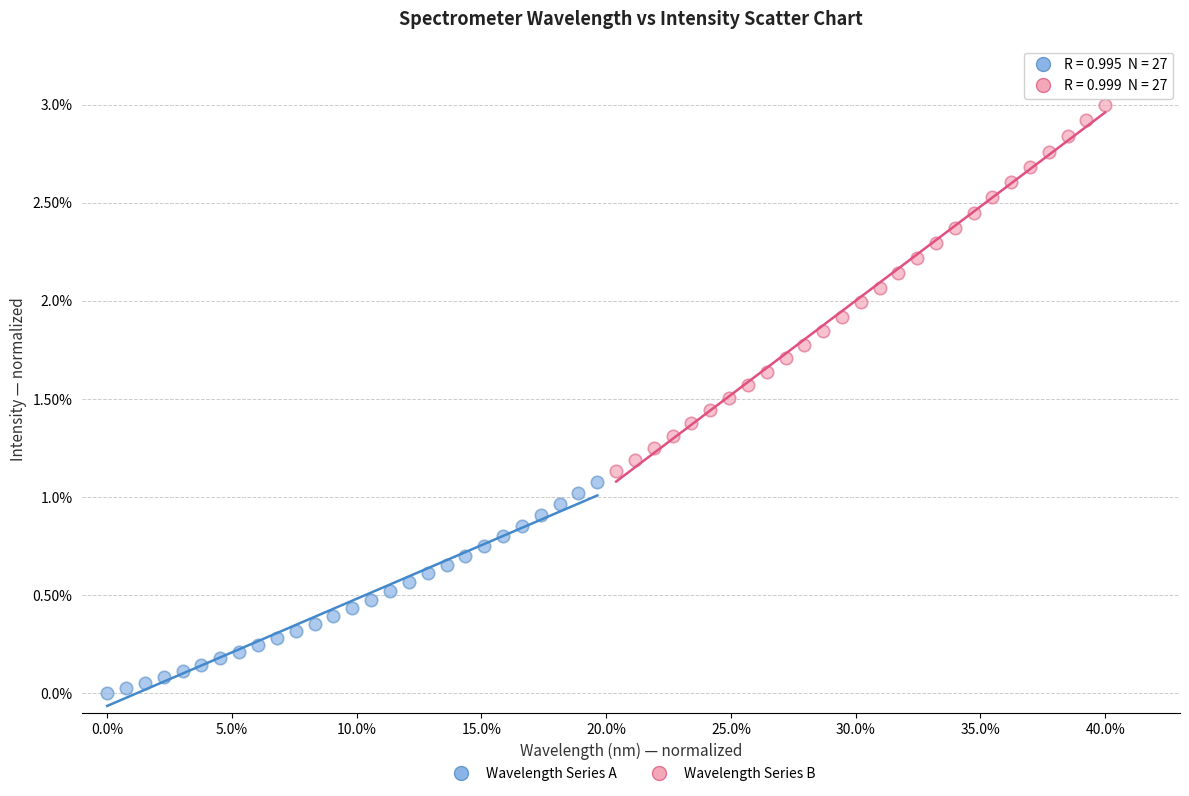

Which series reaches the minimum Y coordinate?

Wavelength Series A